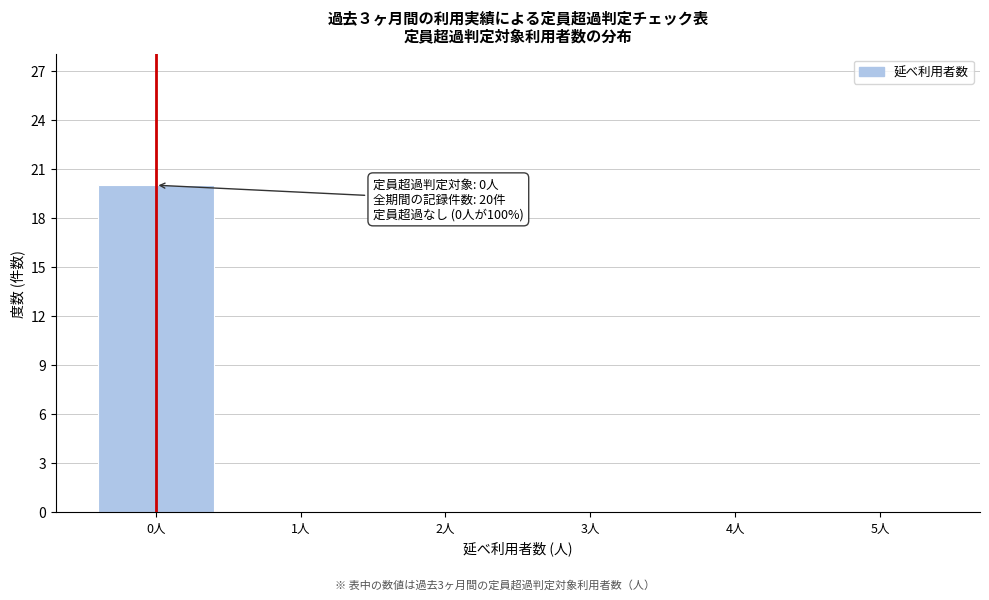

Reading left to right, what are all the values shown in this chart?

0人=20	1人=0	2人=0	3人=0	4人=0	5人=0